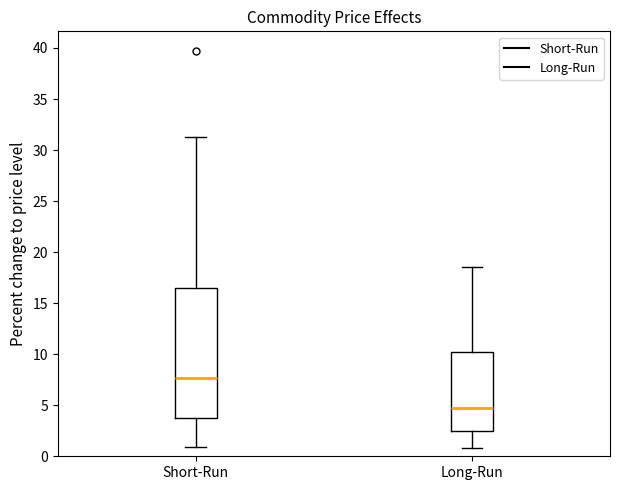

Reading left to right, transcribe this box plot: for each box, give where its median line is, the range the box spans, and where its two whiskers end, as read against the y-axis. The values are not printed on the chart, so give them approximately, as read against the axis.

Short-Run: median 7.5, box 3.5 to 16.5, whiskers 1.0 to 31.5
Long-Run: median 4.5, box 2.5 to 10.0, whiskers 1.0 to 18.5